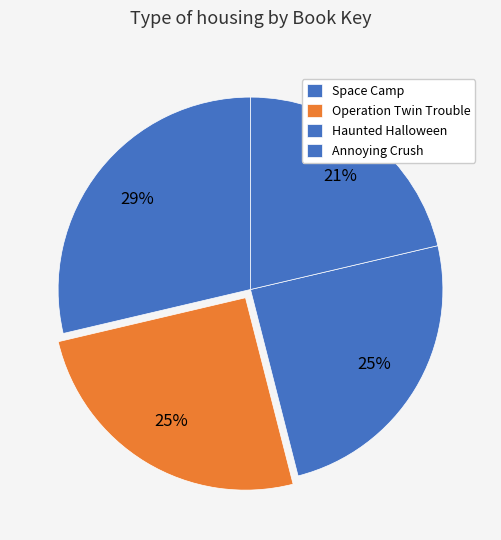

Does Operation Twin Trouble represent more than half of the total?

No